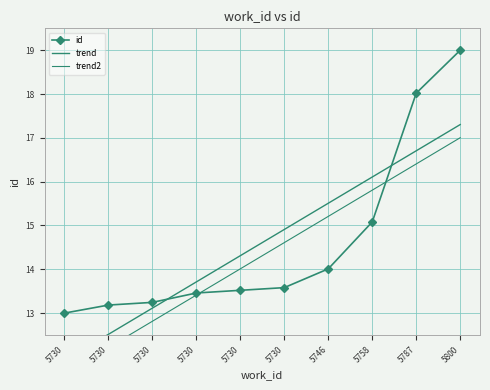

Is the value of id at 5746 greater than the value of trend2 at 5746?

No